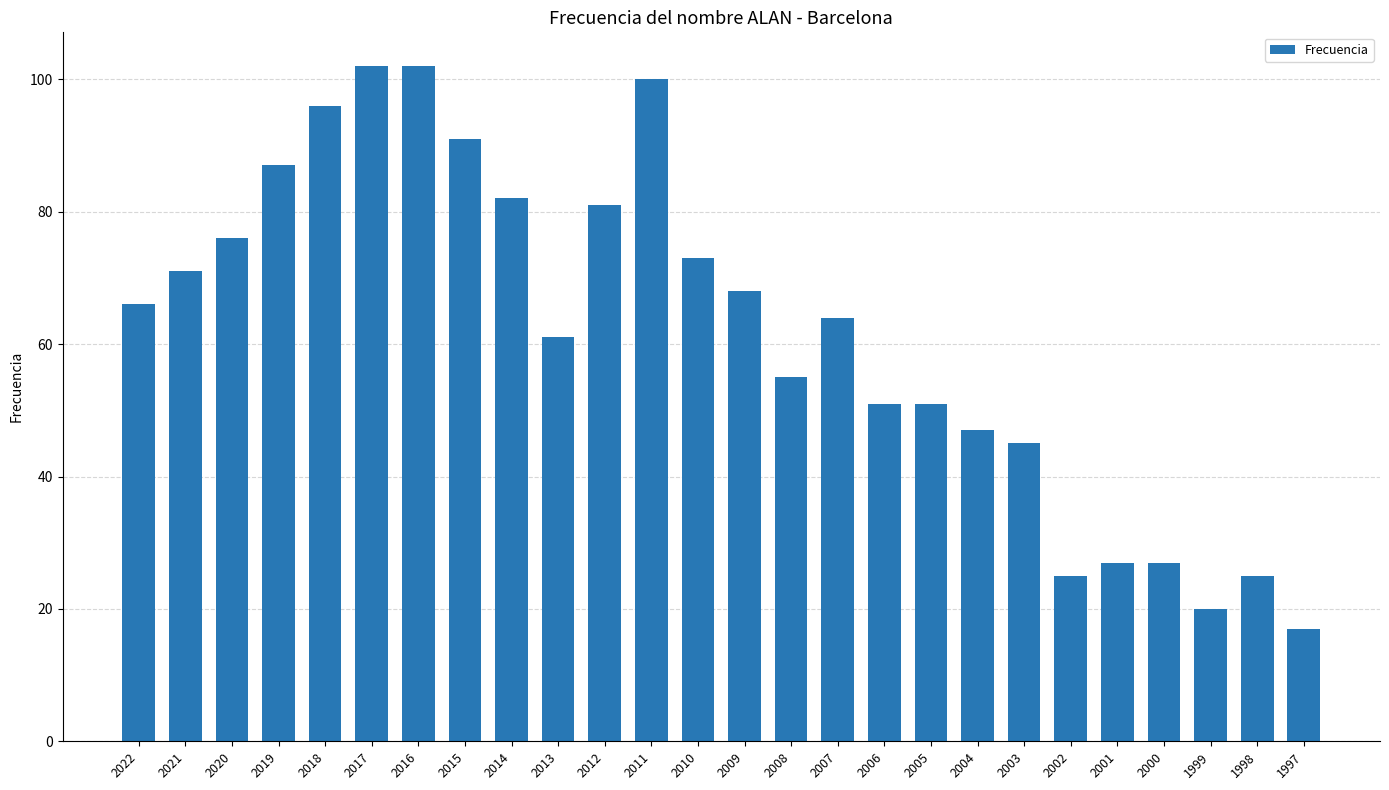

Which has a higher value, 1997 or 2008?

2008